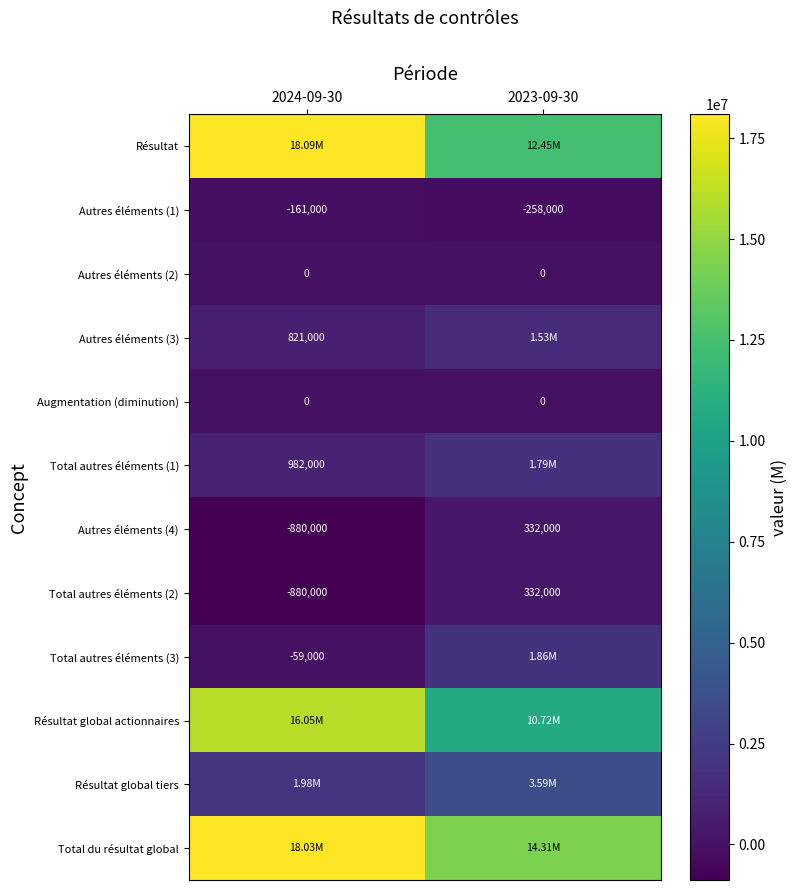

What is the sum of all Total autres éléments (2) values?

-548000